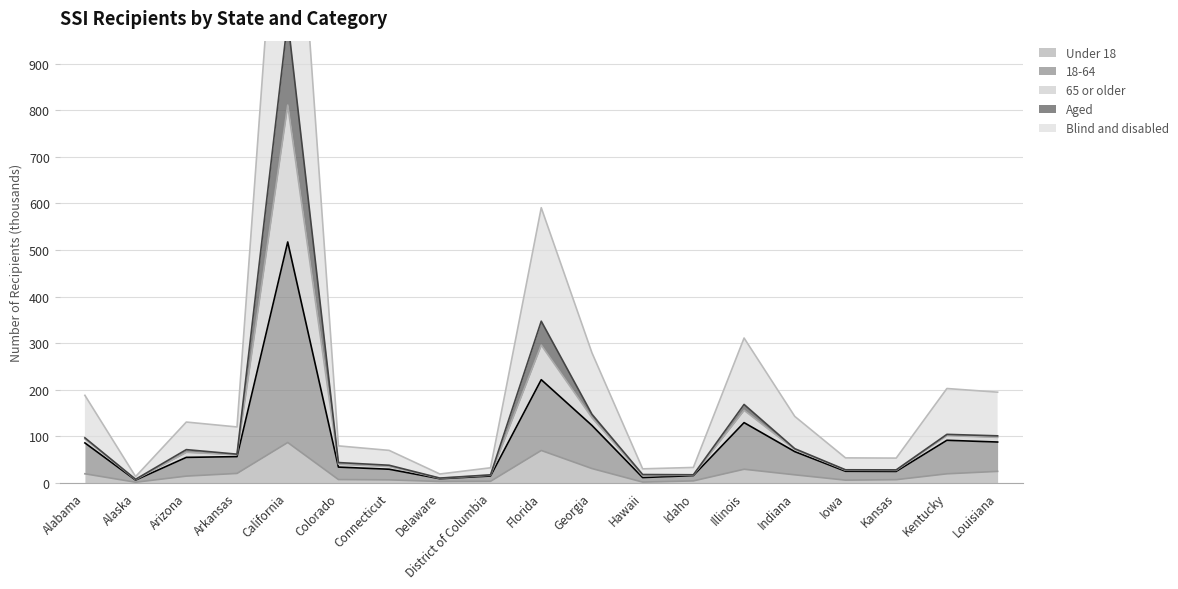

Rank the series by their maximum value, from highest to lowest.

18-64, 65 or older, Aged, Blind and disabled, Under 18